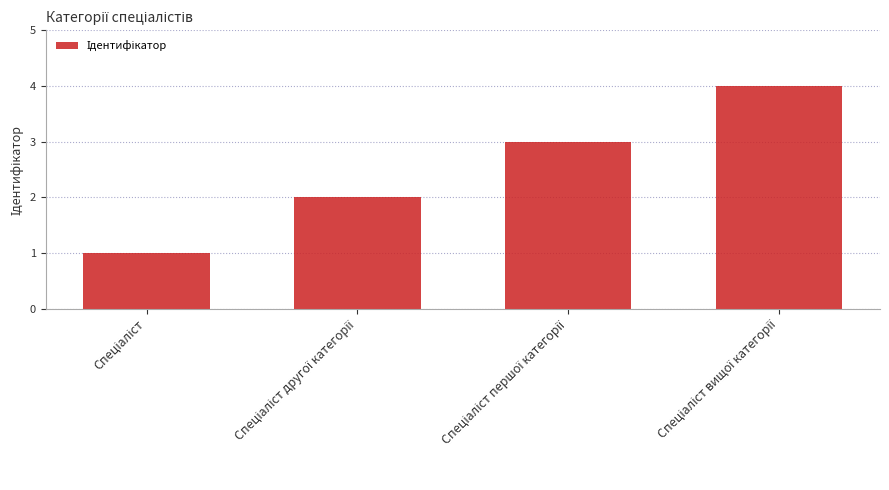

What is the greatest value displayed?

4